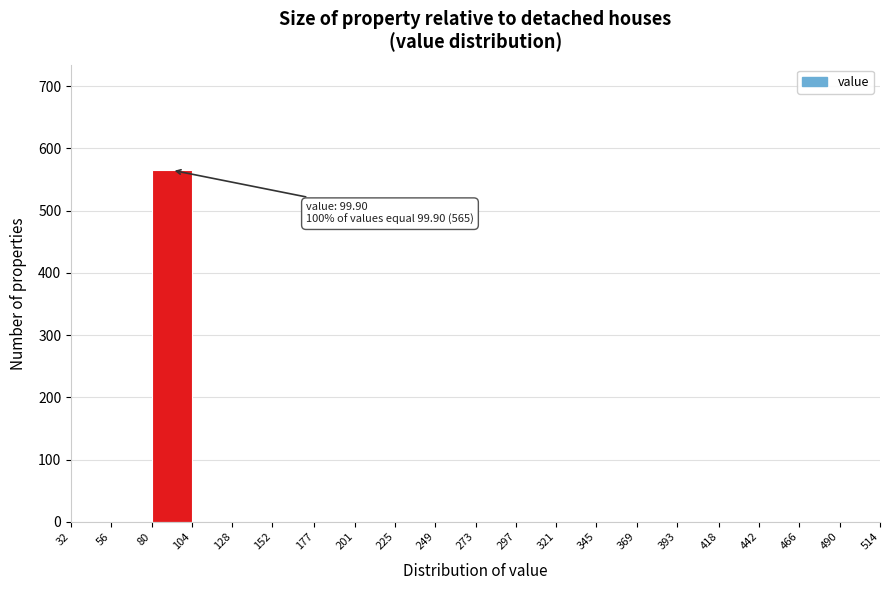

Over which range of the x-axis is the bar tallest?

80 to 104